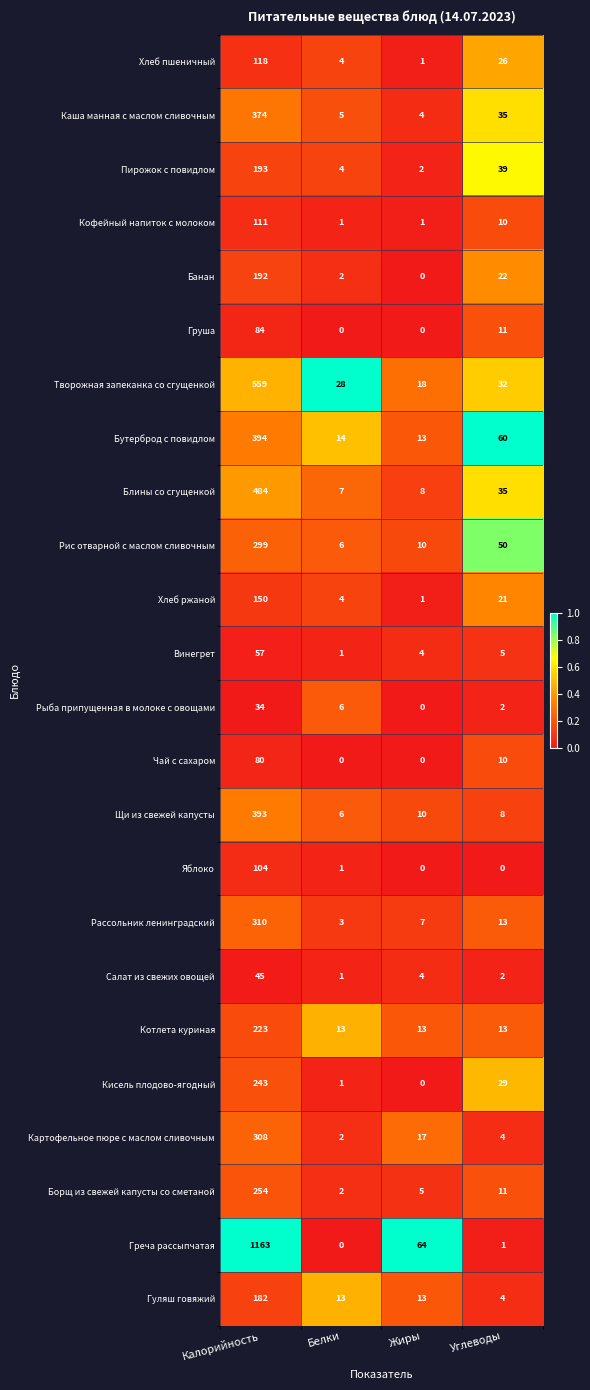

What is the spread (max minus min) of values at Белки?

28